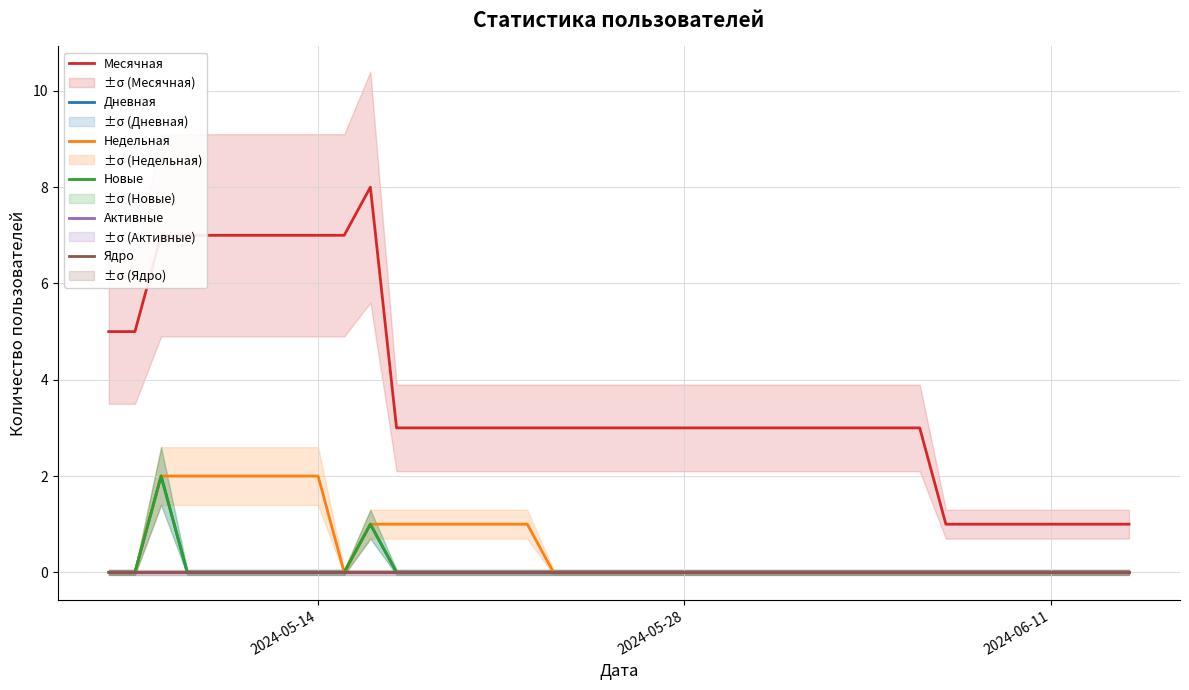

Reading right to left, transcribe all the data shown in this chart.

Месячная: 1	1	1	1	1	1	1	1	3	3	3	3	3	3	3	3	3	3	3	3	3	3	3	3	3	3	3	3	3	8	7	7	7	7	7	7	7	7	5	5
Дневная: 0	0	0	0	0	0	0	0	0	0	0	0	0	0	0	0	0	0	0	0	0	0	0	0	0	0	0	0	0	1	0	0	0	0	0	0	0	2	0	0
Недельная: 0	0	0	0	0	0	0	0	0	0	0	0	0	0	0	0	0	0	0	0	0	0	0	1	1	1	1	1	1	1	0	2	2	2	2	2	2	2	0	0
Новые: 0	0	0	0	0	0	0	0	0	0	0	0	0	0	0	0	0	0	0	0	0	0	0	0	0	0	0	0	0	1	0	0	0	0	0	0	0	2	0	0
Активные: 0	0	0	0	0	0	0	0	0	0	0	0	0	0	0	0	0	0	0	0	0	0	0	0	0	0	0	0	0	0	0	0	0	0	0	0	0	0	0	0
Ядро: 0	0	0	0	0	0	0	0	0	0	0	0	0	0	0	0	0	0	0	0	0	0	0	0	0	0	0	0	0	0	0	0	0	0	0	0	0	0	0	0